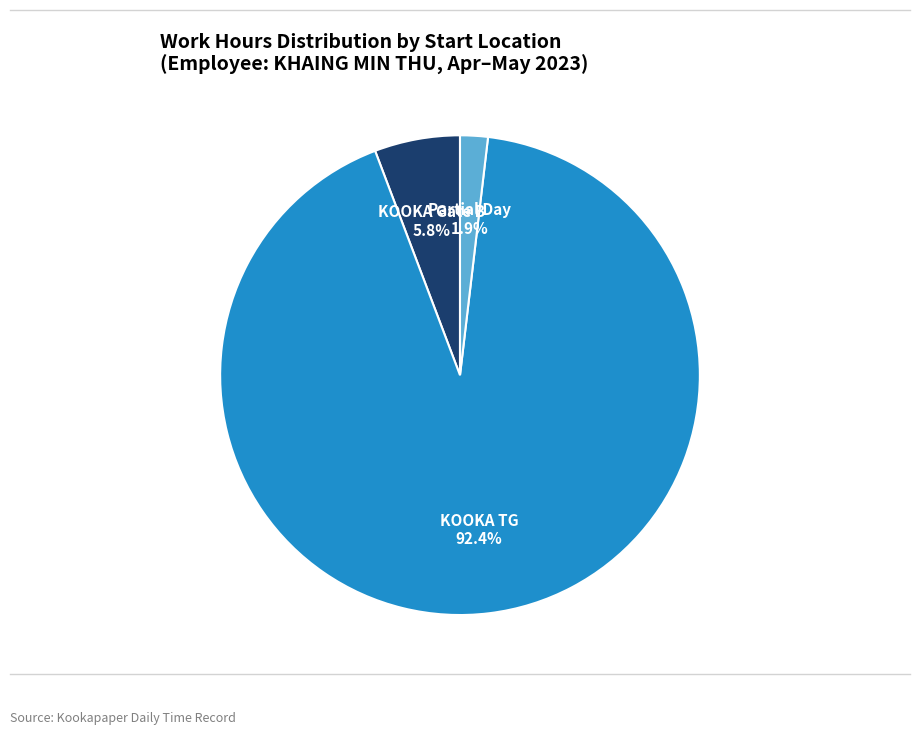

Is there any slice that represents more than half of the pie?

Yes